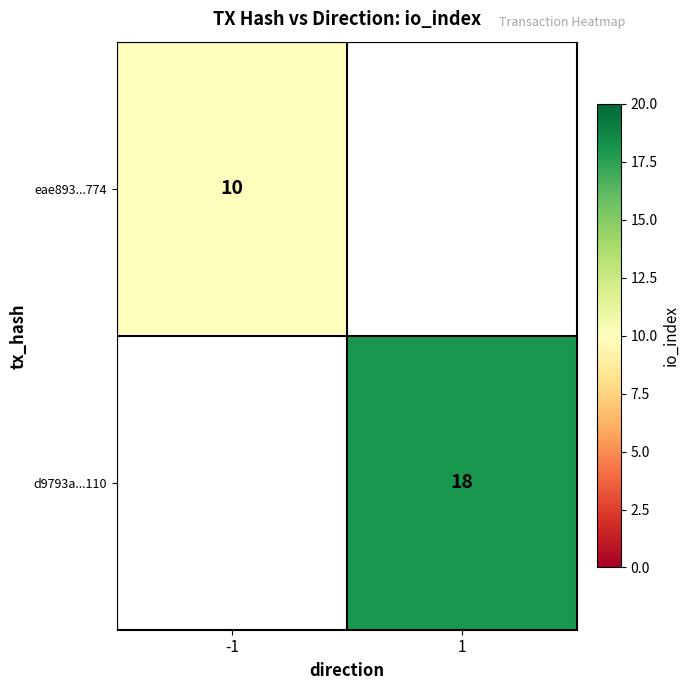

How many series are shown in this chart?

2